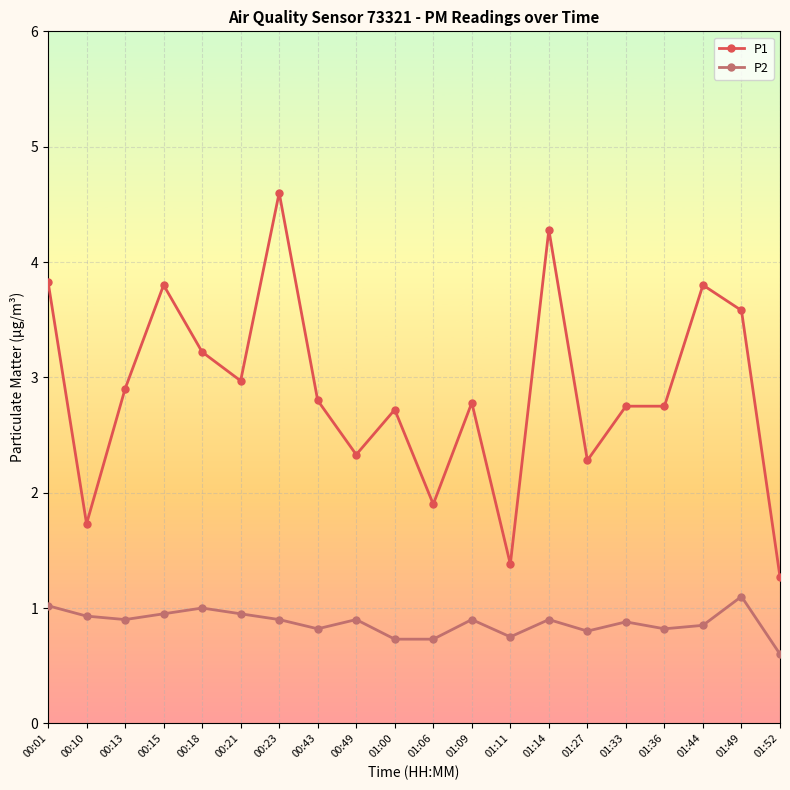

What is the total value across all series at 00:15?

4.8